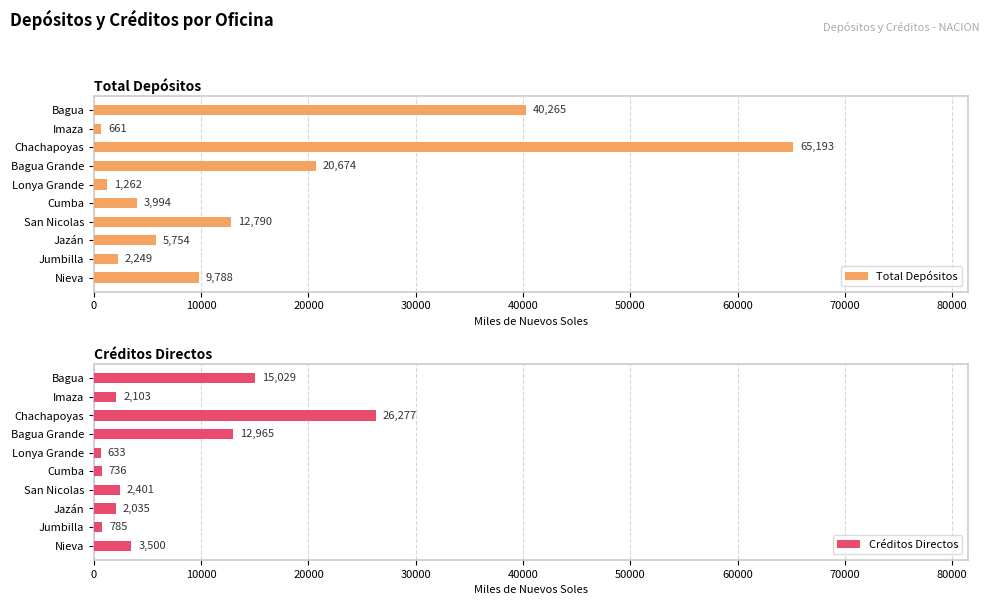

List the labels in order of Total Depósitos value, smallest first.

Imaza, Lonya Grande, Jumbilla, Cumba, Jazán, Nieva, San Nicolas, Bagua Grande, Bagua, Chachapoyas